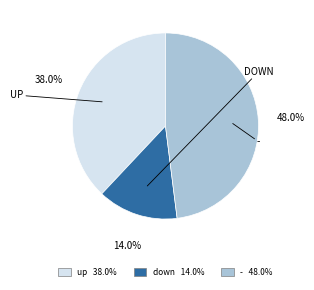

What is the total percentage of - and down?

62.0%